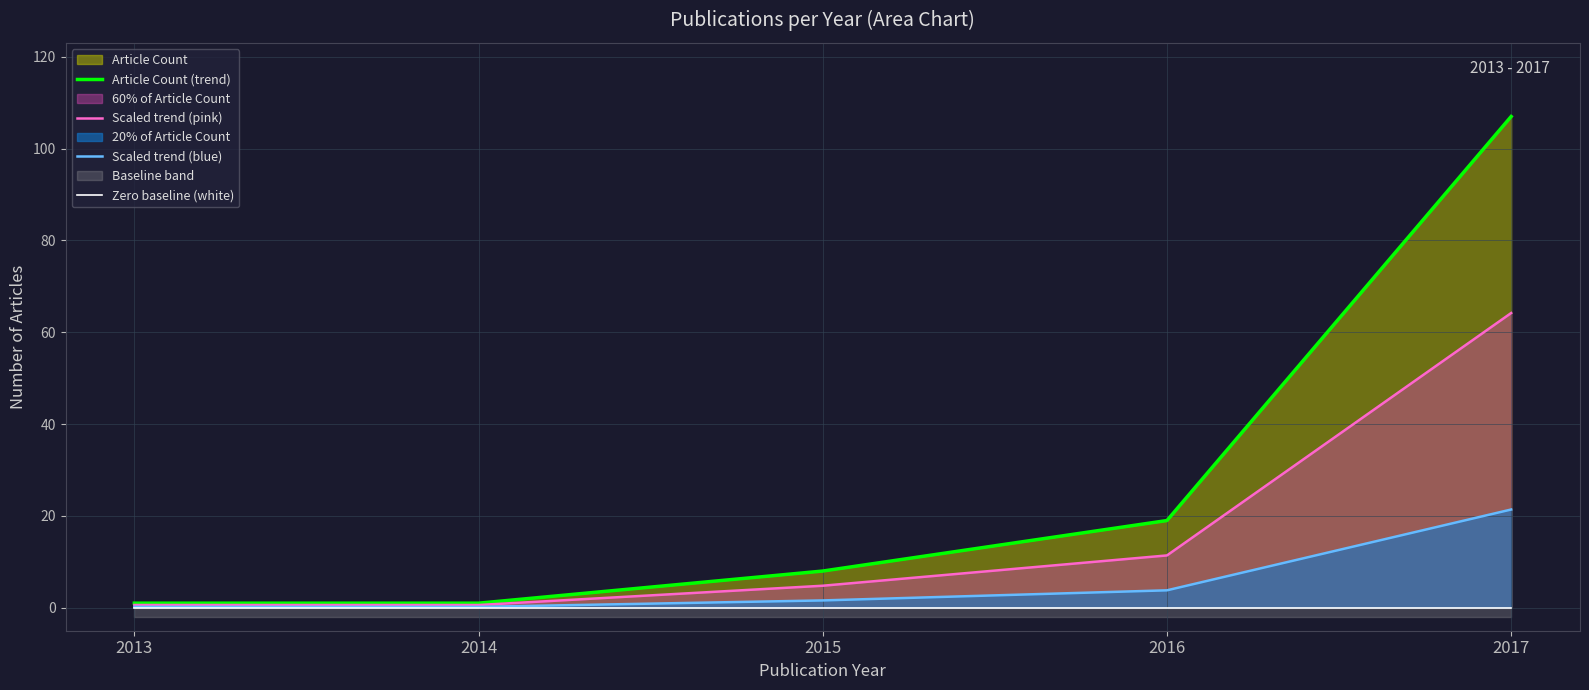

Where does the Scaled trend (blue) series first go above 1?

2015